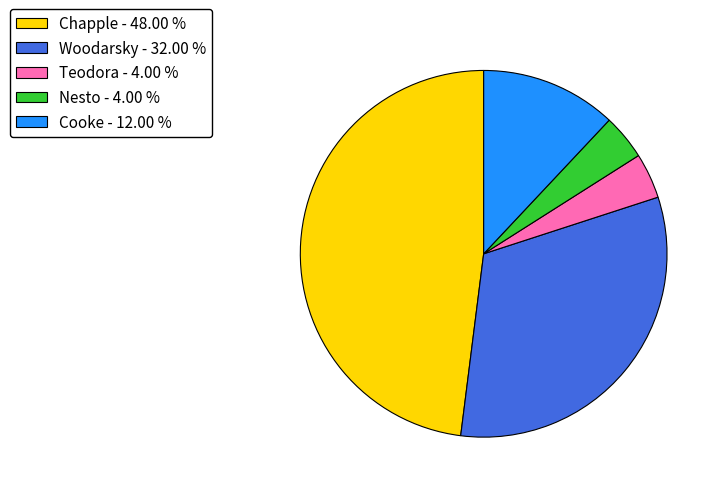

Approximately how many times larger is the value at Chapple compared to Woodarsky?

1.5